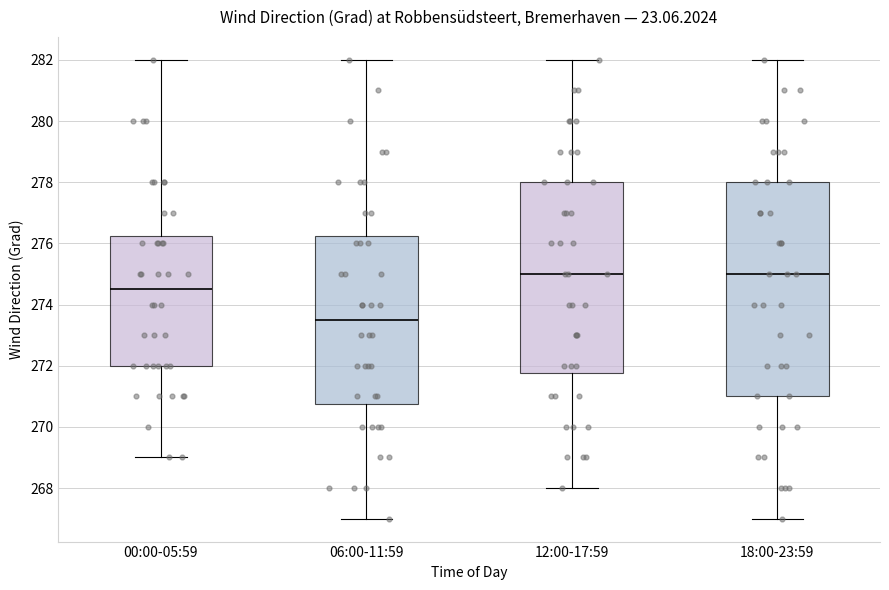

Reading left to right, read every box against the y-axis: the position of its median line, the range the box covers, and the ends of its whiskers. The values are not printed on the chart, so give them approximately, as read against the axis.

00:00-05:59: median 274.6, box 272.0 to 276.2, whiskers 269.0 to 282.0
06:00-11:59: median 273.6, box 270.8 to 276.2, whiskers 267.0 to 282.0
12:00-17:59: median 275.0, box 271.8 to 278.0, whiskers 268.0 to 282.0
18:00-23:59: median 275.0, box 271.0 to 278.0, whiskers 267.0 to 282.0